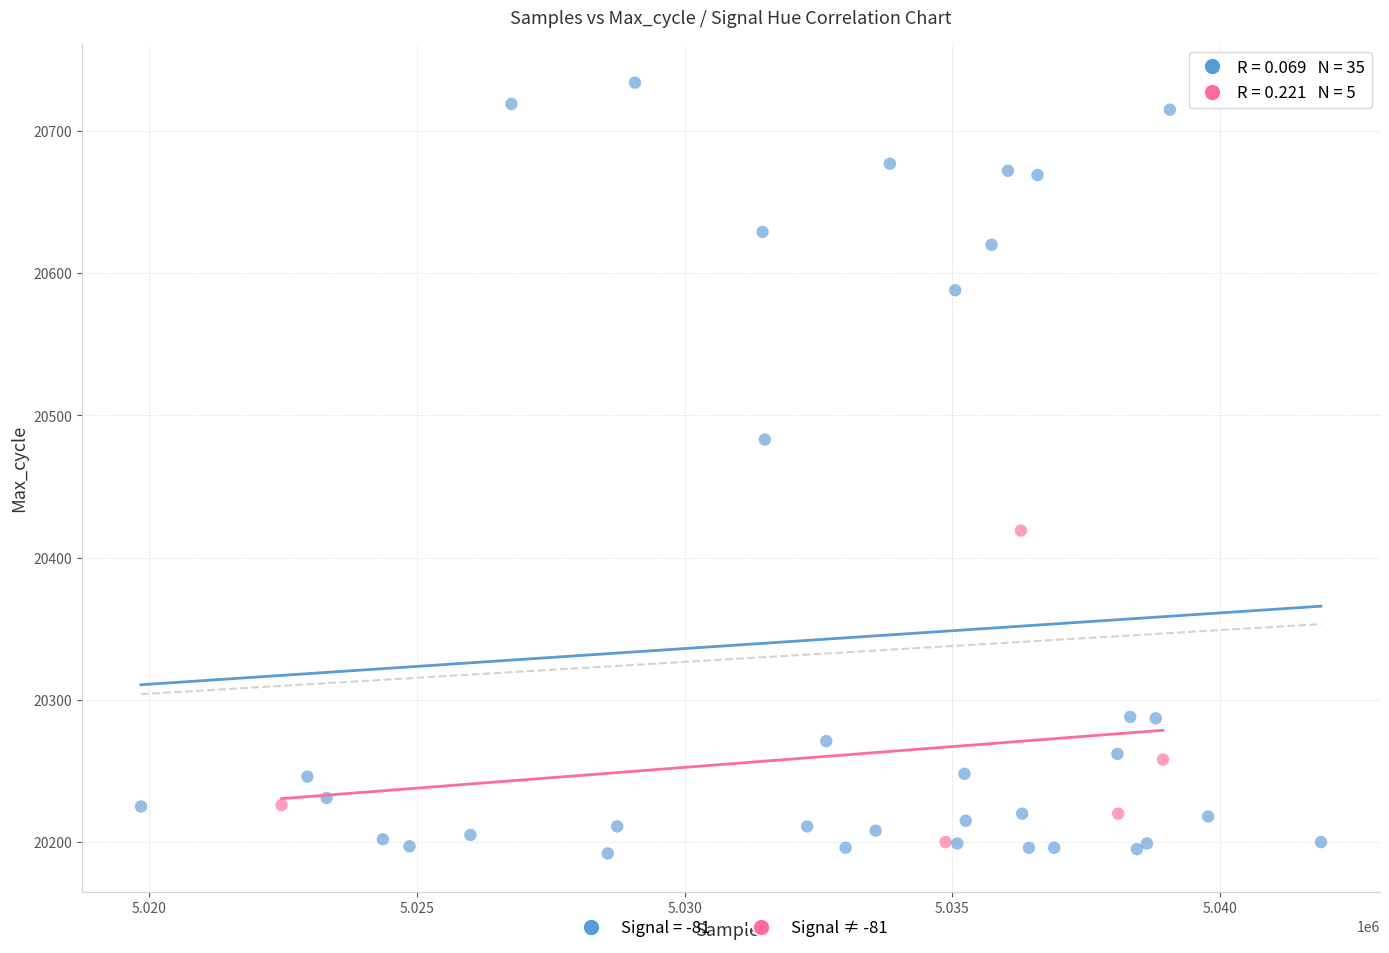

Which series reaches the maximum Y coordinate?

Signal = -81